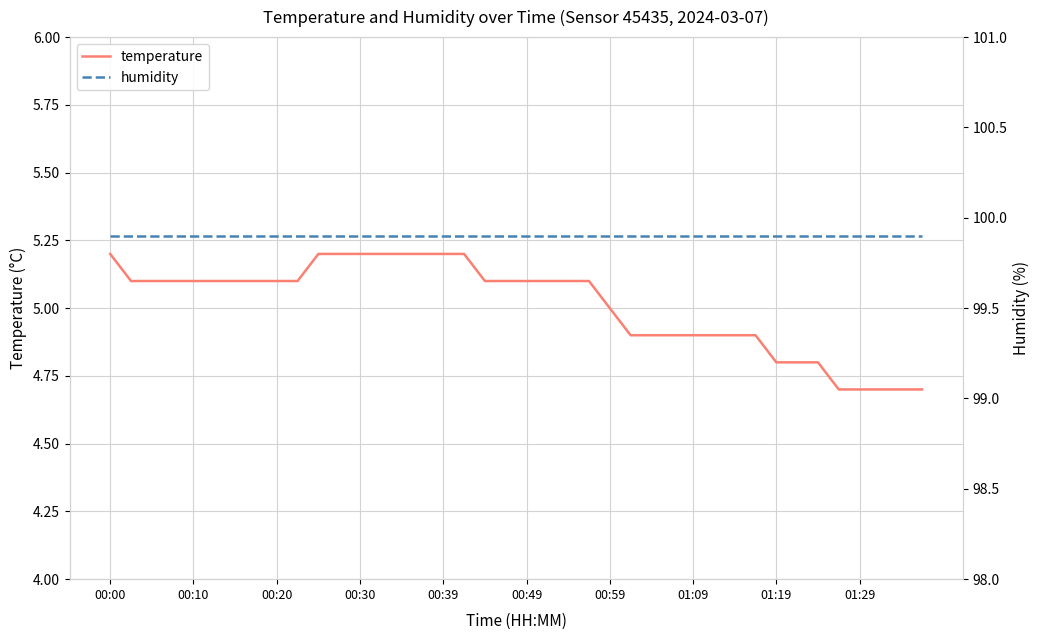

Between 00:20 and 37, which series saw the biggest shift?

temperature